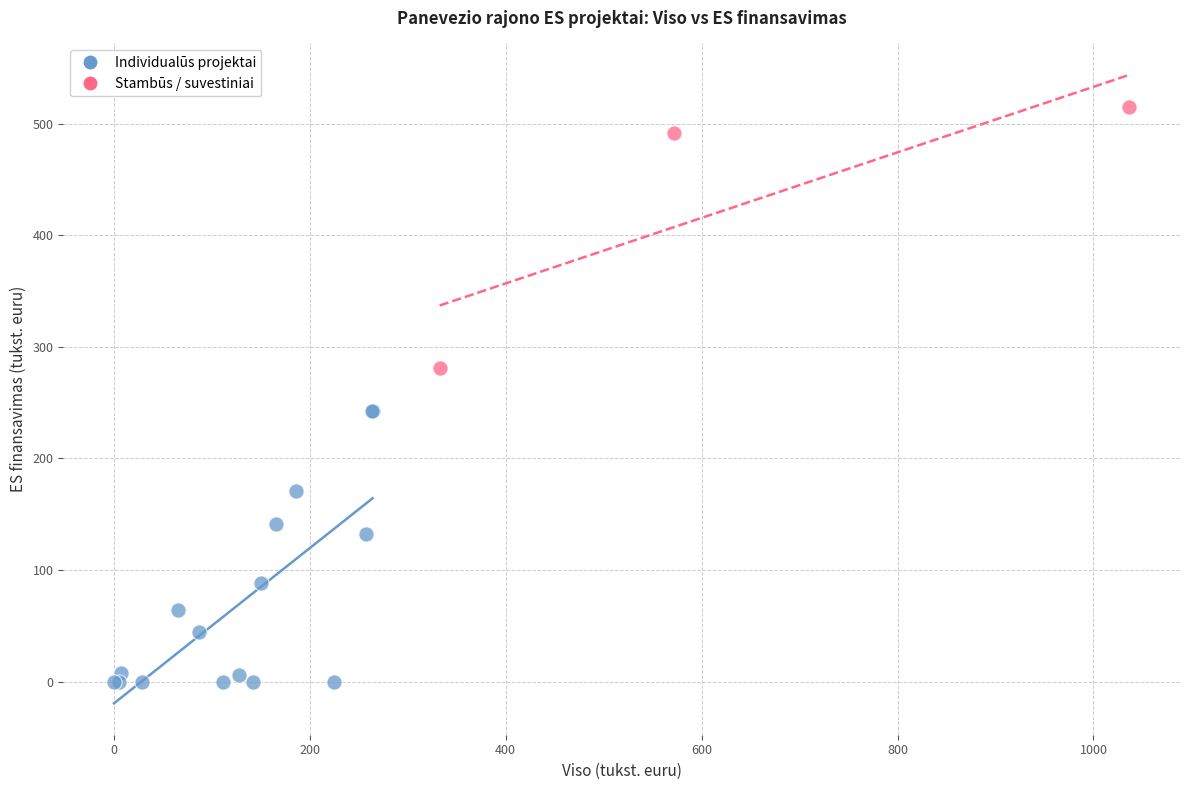

What are all the series names shown in the legend?

Individualūs projektai, Stambūs / suvestiniai